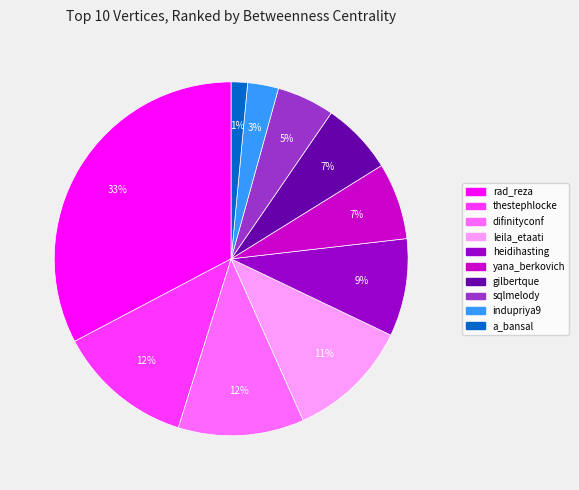

Approximately how many times larger is the value at heidihasting compared to yana_berkovich?

1.3